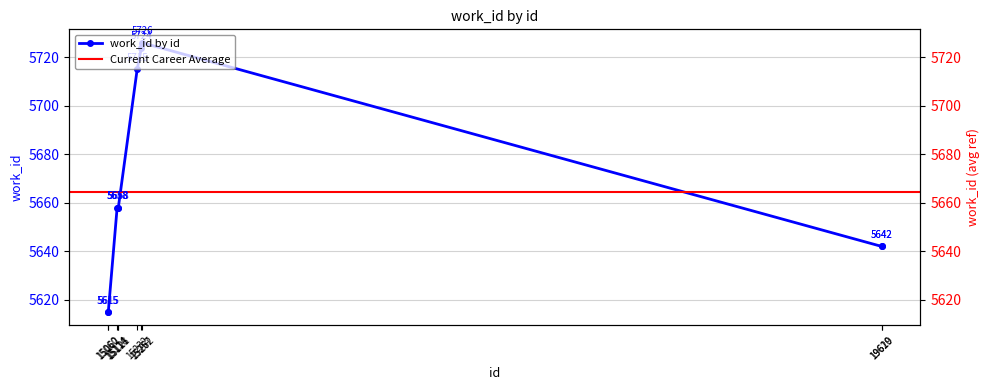

How many lines are shown in the chart?

1